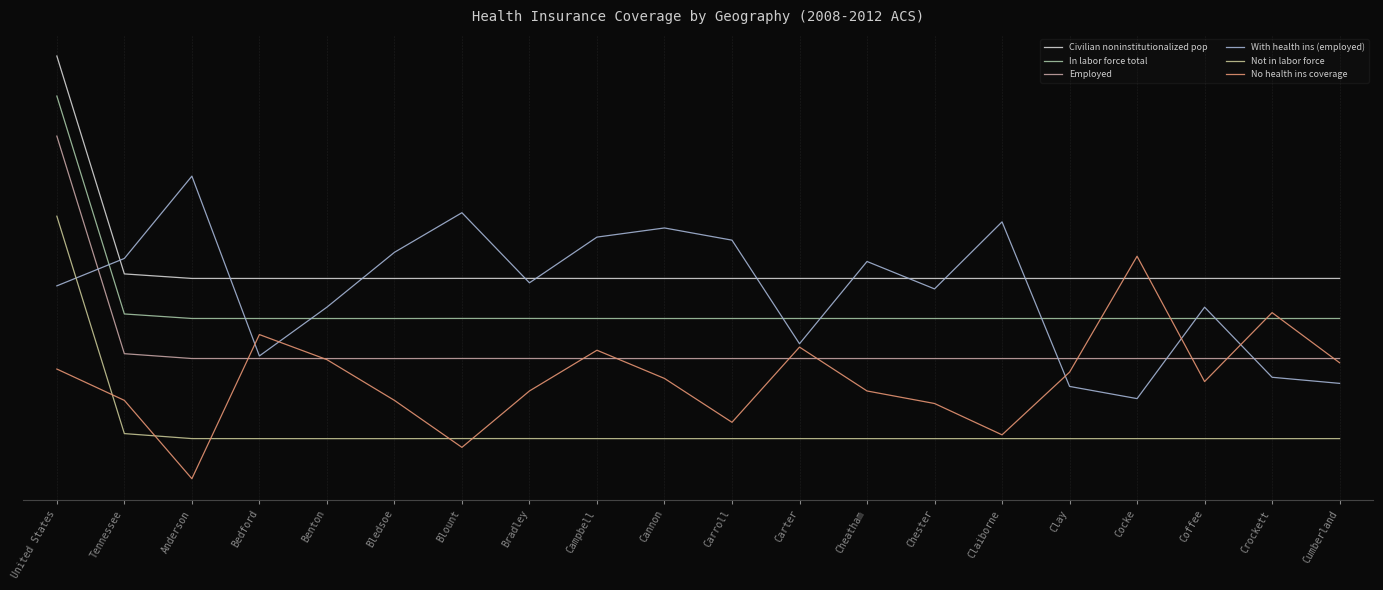

At which category is the sum across all series the highest?

United States